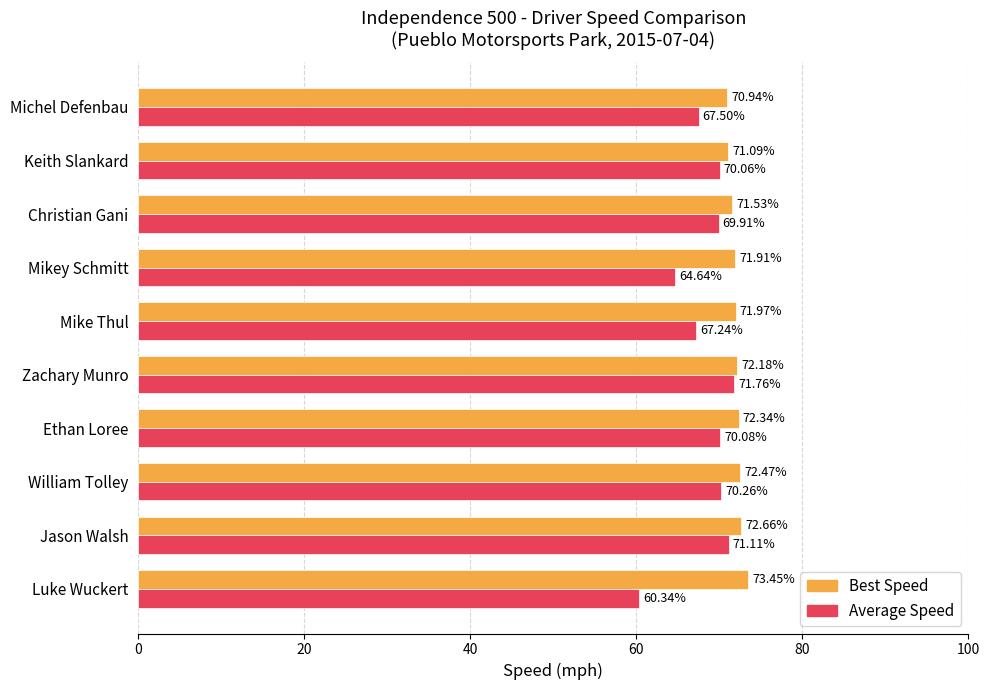

What is the difference between the Average Speed values at William Tolley and Zachary Munro?

1.5